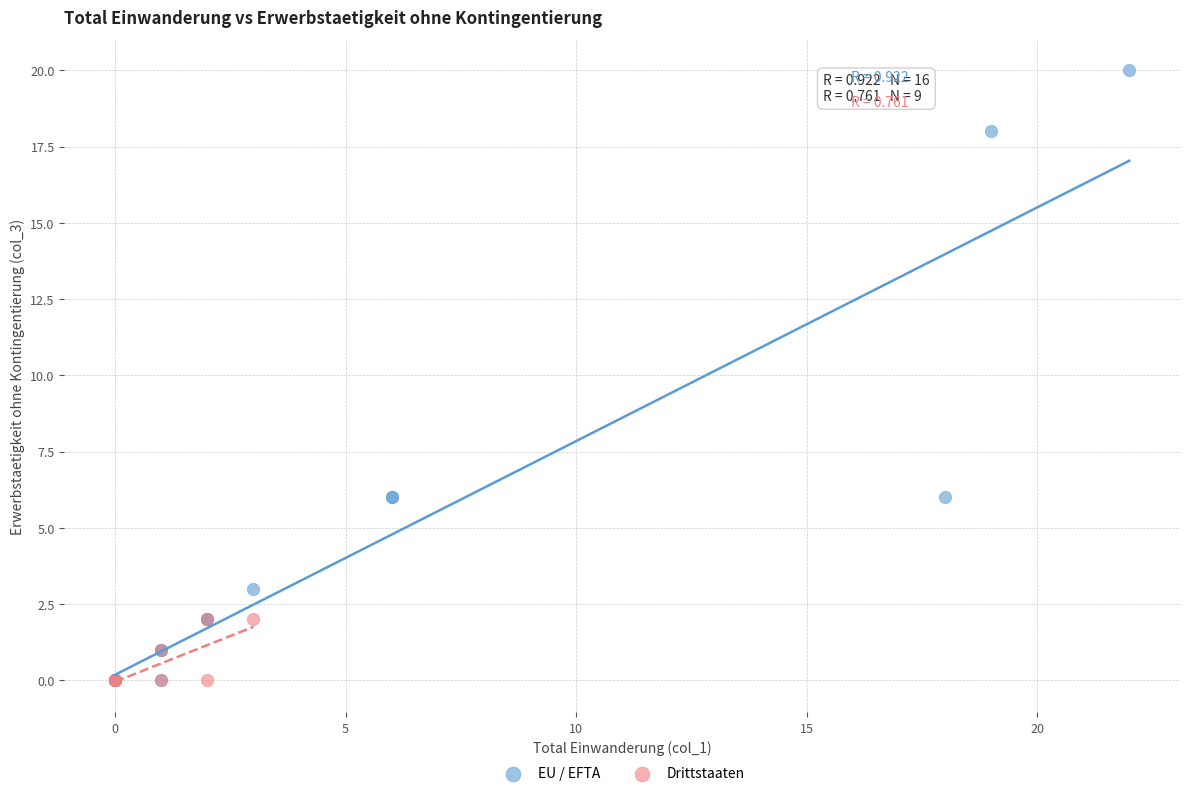

Which series has the largest Y range (max minus min)?

EU / EFTA